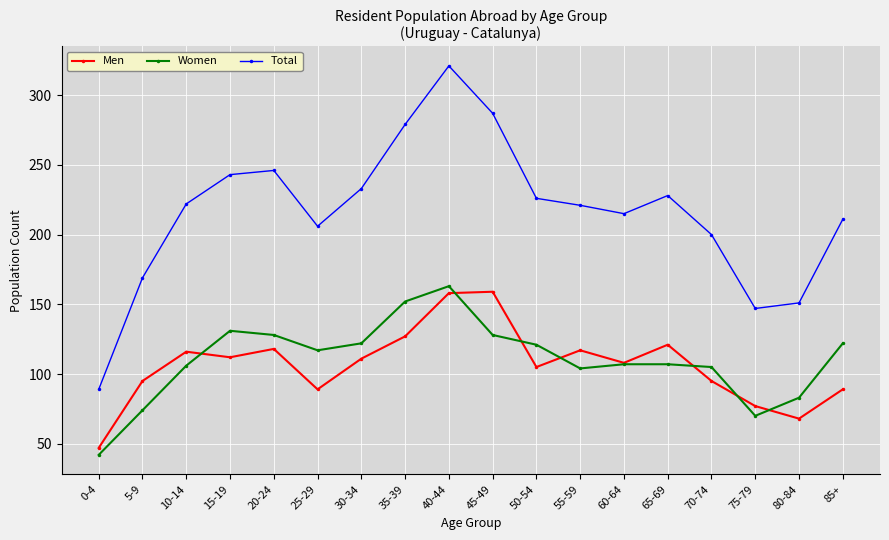

True or false: Total and Women intersect in this chart.

False